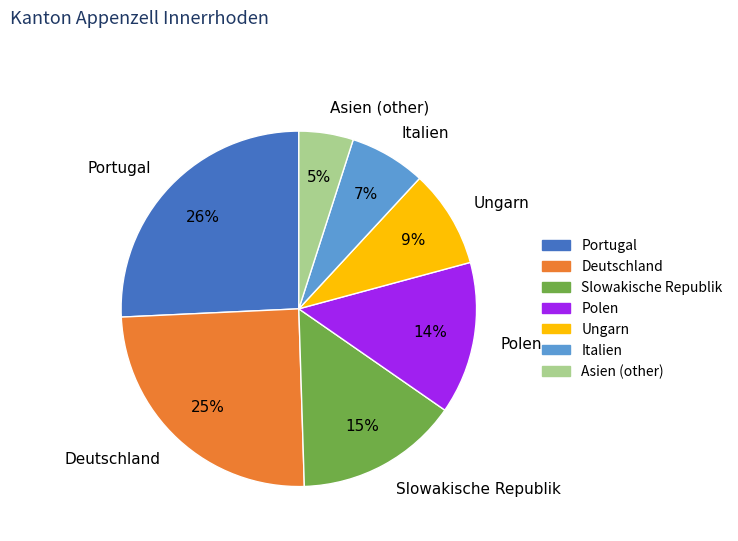

What is the largest slice in the pie chart?

Portugal